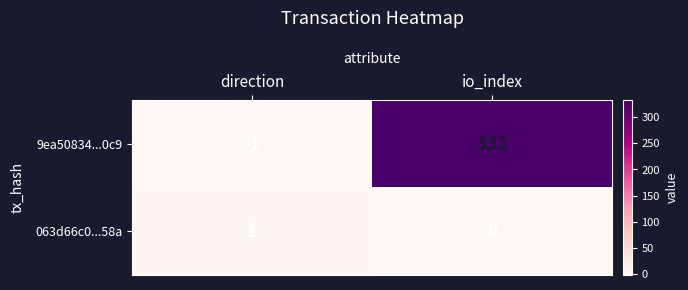

Which series changed the most between direction and io_index?

9ea50834...0c9